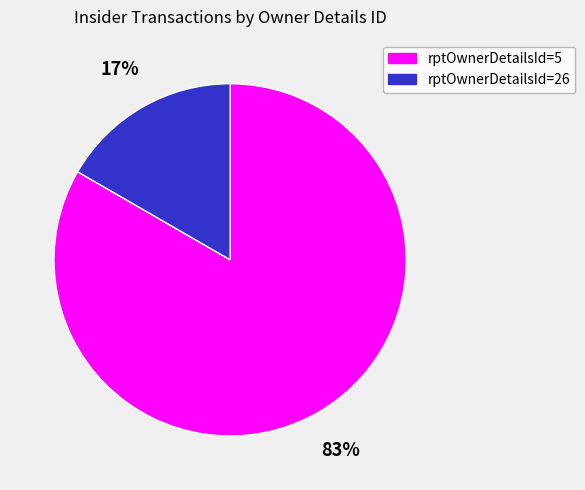

What is the majority slice?

rptOwnerDetailsId=5